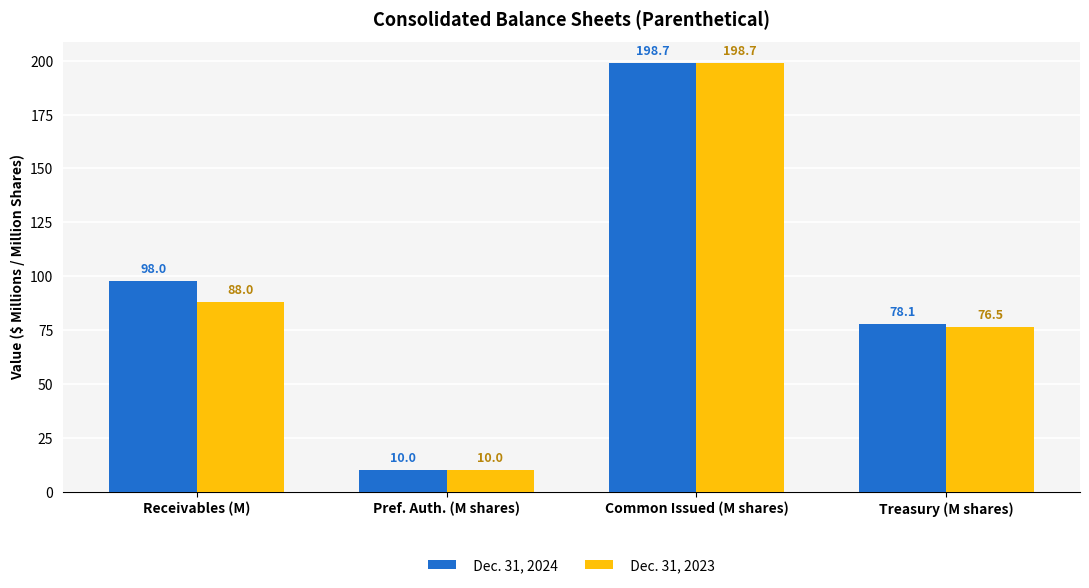

Rank the categories by Dec. 31, 2023 value from highest to lowest.

Common Issued (M shares), Receivables (M), Treasury (M shares), Pref. Auth. (M shares)